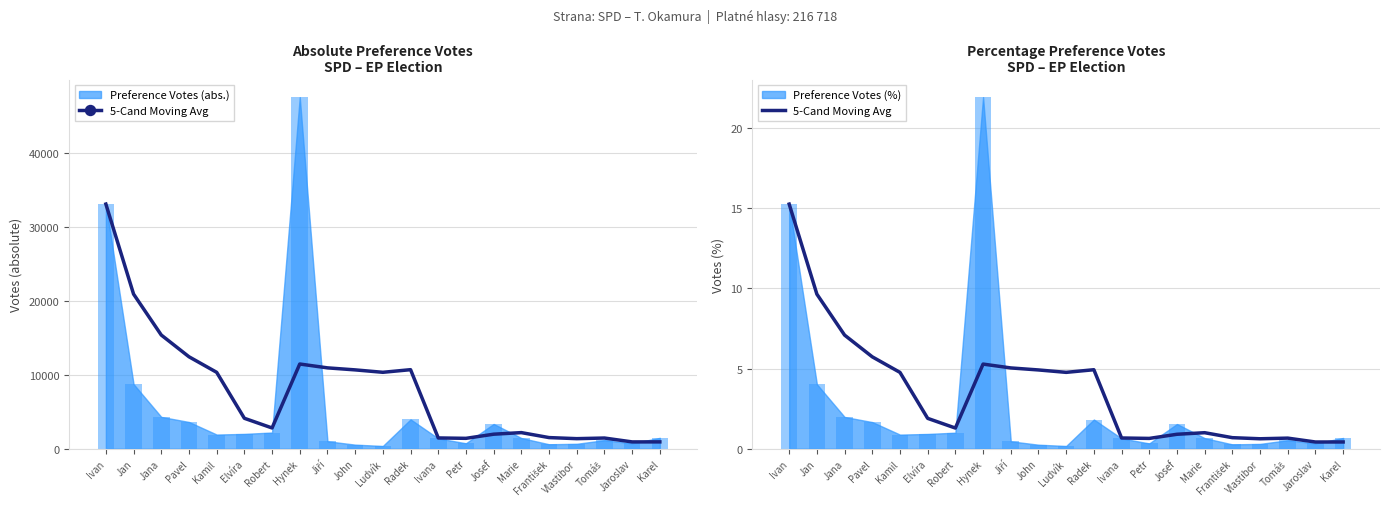

Is it true that the value at Jan is 2.1?

False